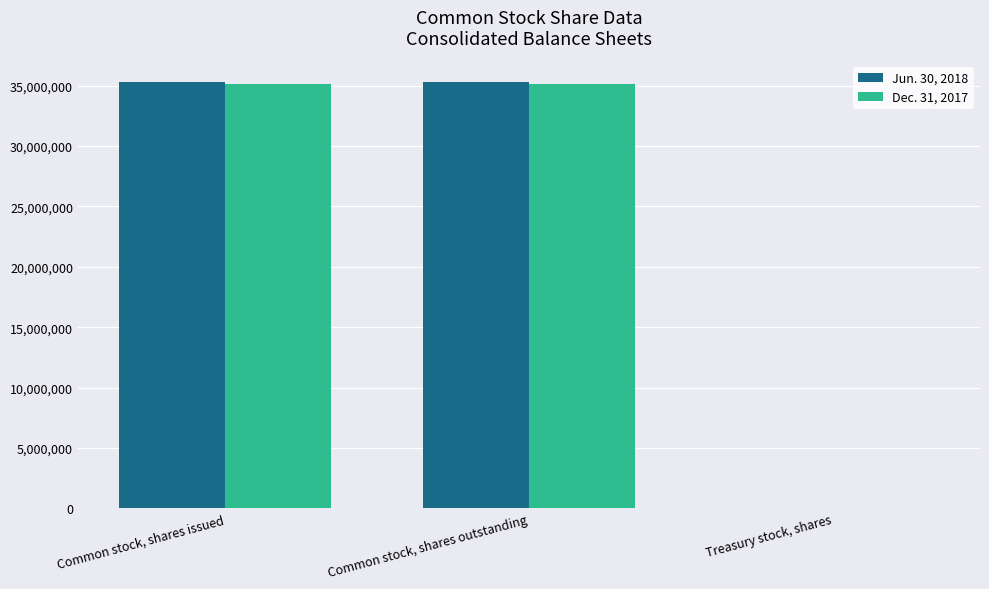

What is the total value across all series at Common stock, shares issued?

70450068